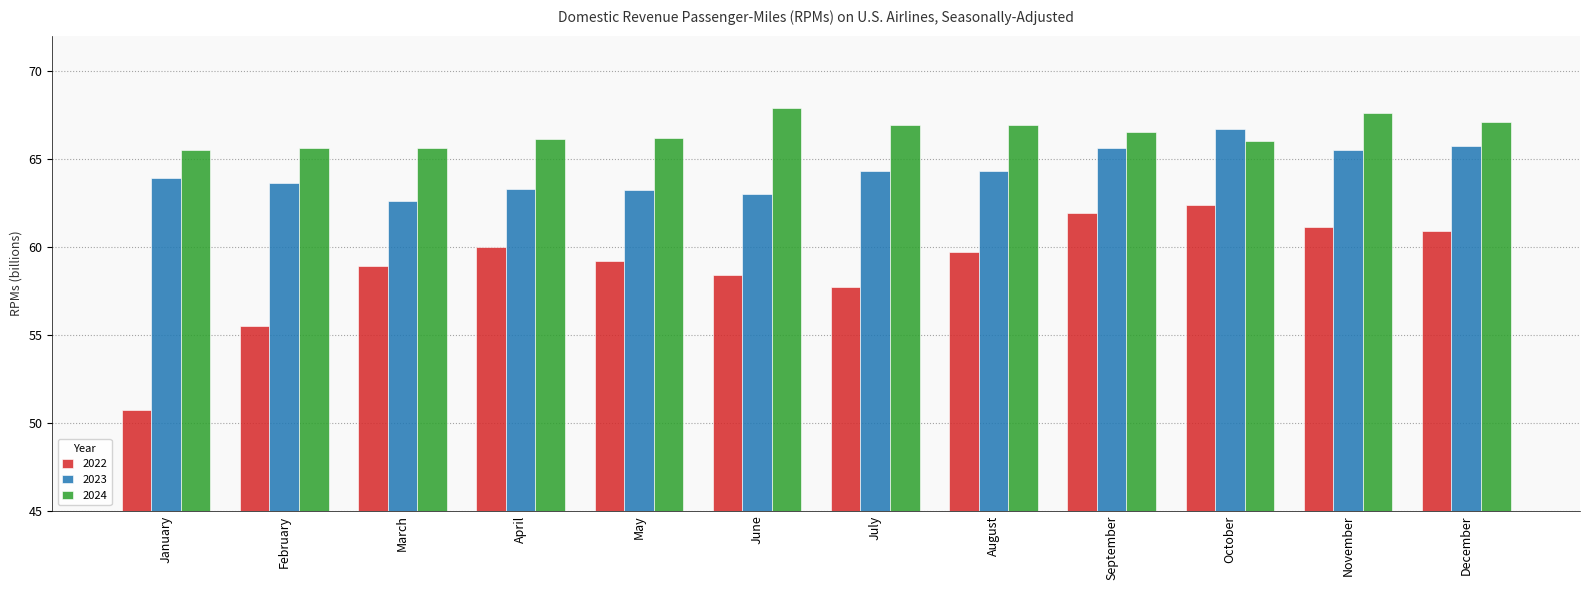

Between July and August, which series saw the biggest shift?

2022